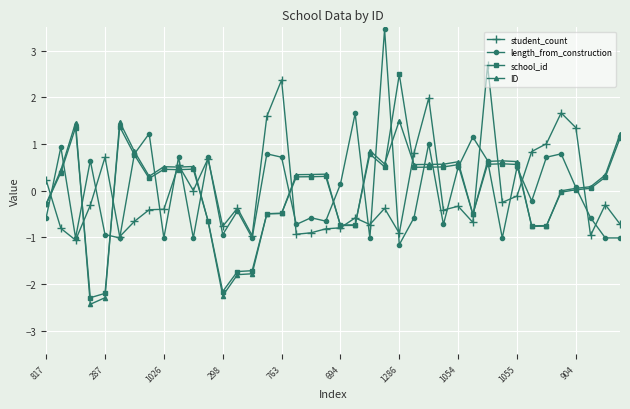

Rank the series by their maximum value, from lowest to highest.

ID, school_id, student_count, length_from_construction